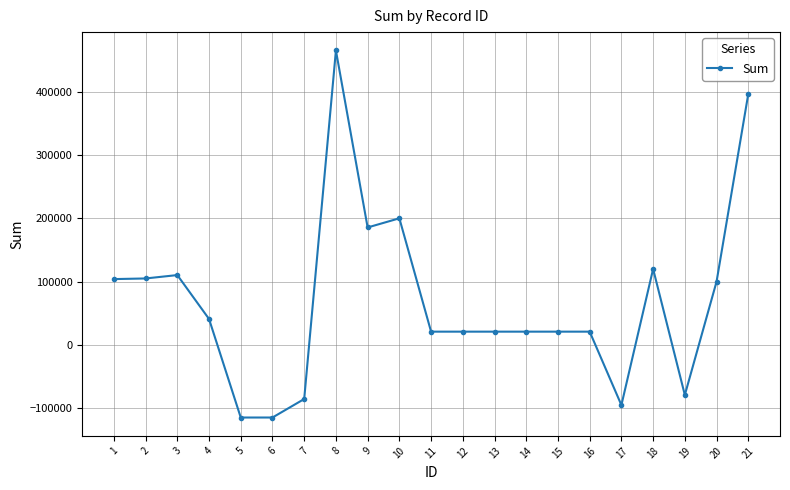

What is the average value?

69748